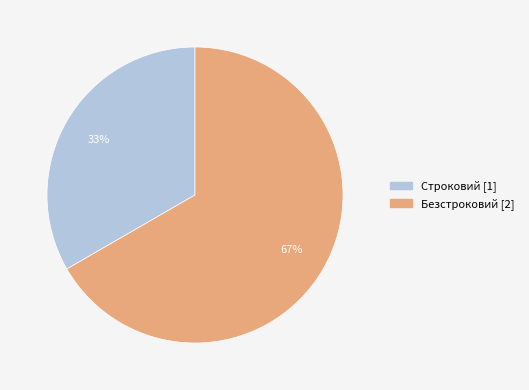

To the nearest percent, what portion does Строковий represent?

33%